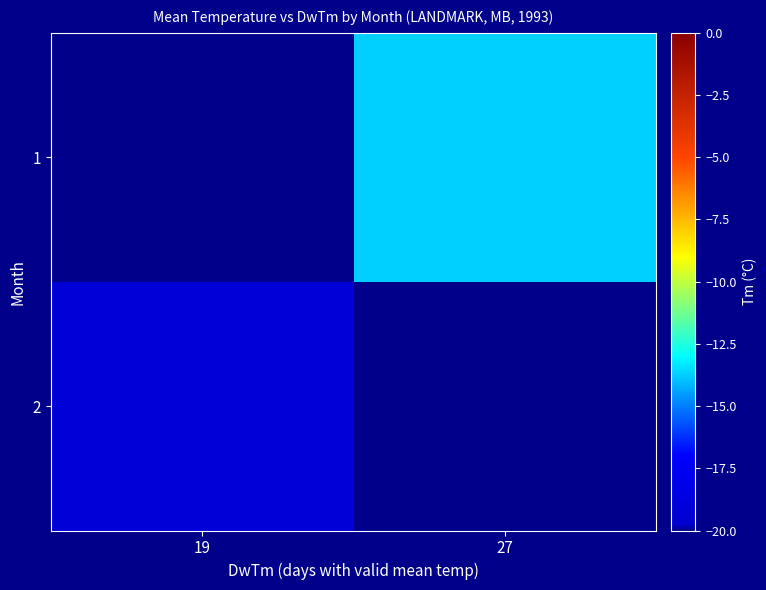

At which category does the chart reach its minimum across all series?

19